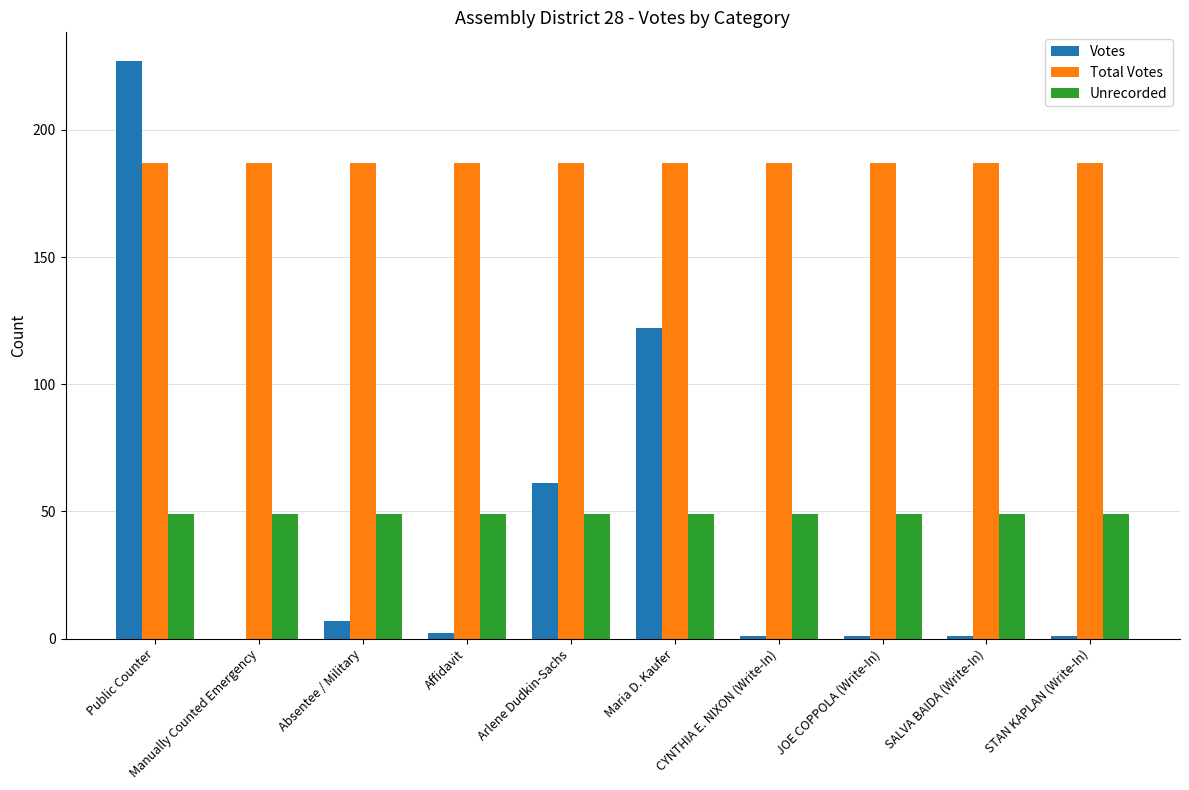

True or false: Total Votes has a value of 41 at Maria D. Kaufer.

False